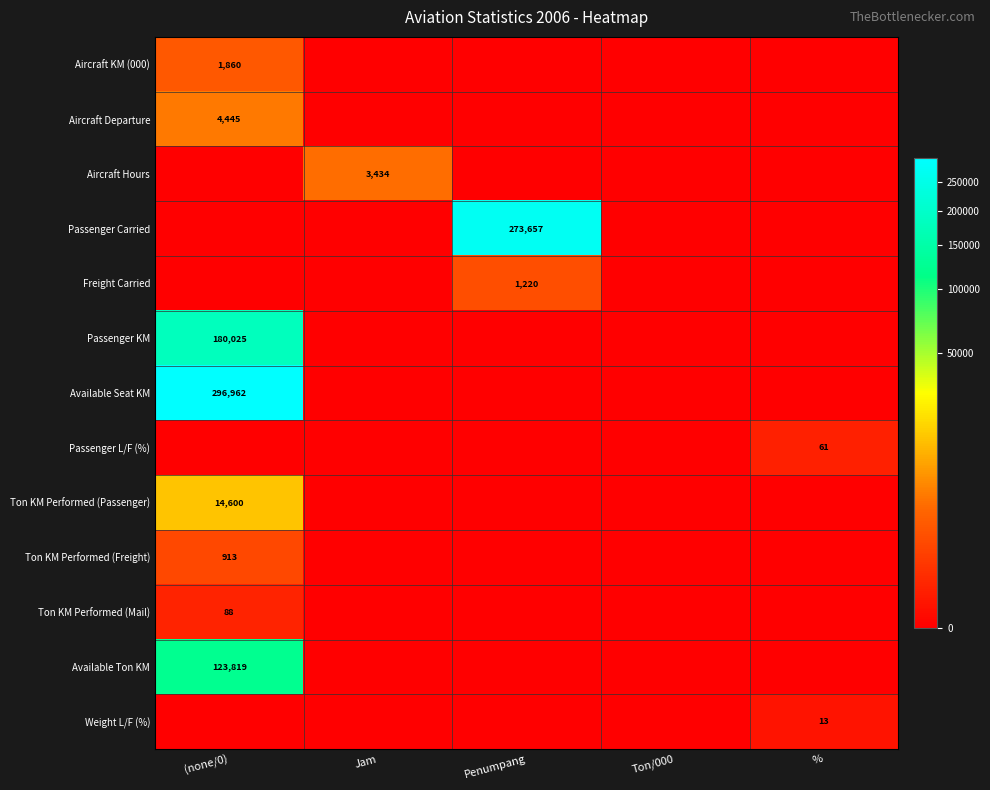

The value of Passenger Carried at Penumpang is 273657. True or false?

True